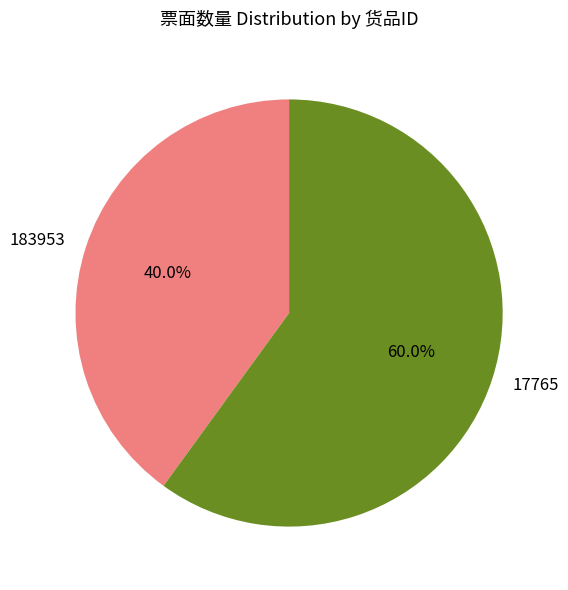

Which has a higher value, 17765 or 183953?

17765